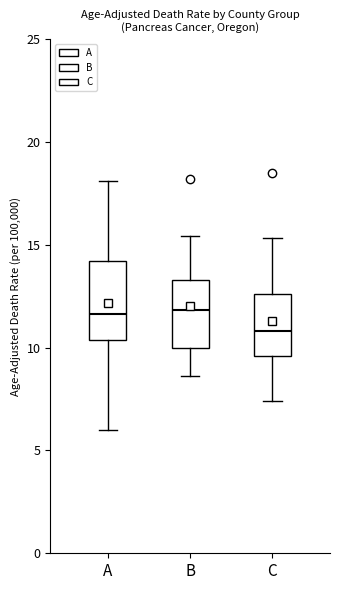

Where does the upper whisker of the box for B end on the y-axis? The values are not printed on the chart, so give them approximately, as read against the axis.

15.5